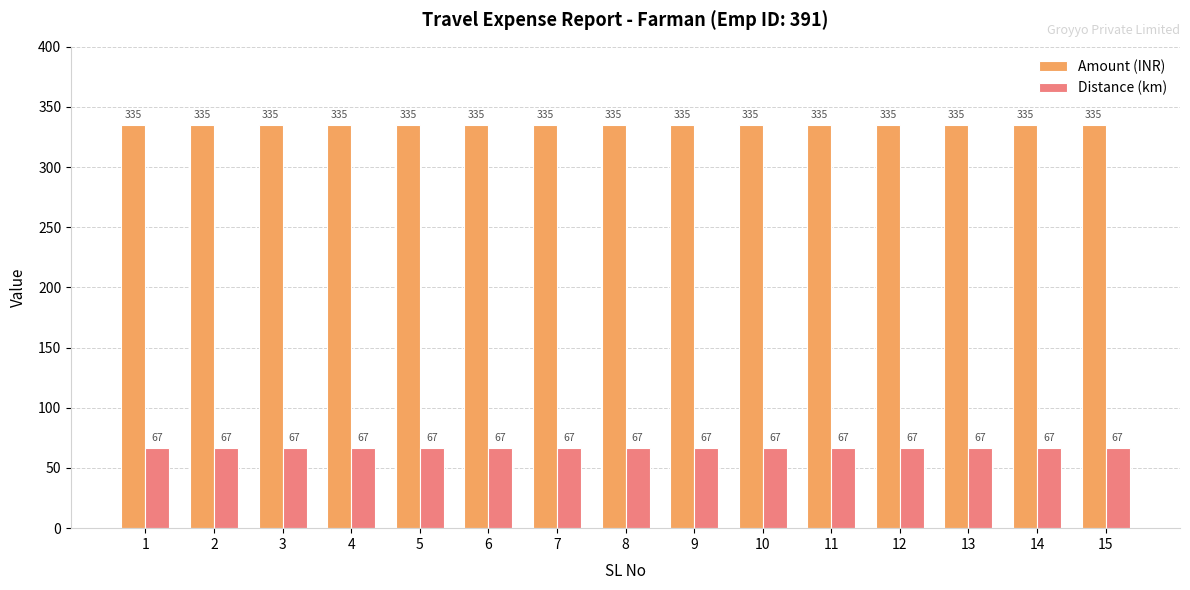

What are all the series names shown in the legend?

Amount (INR), Distance (km)